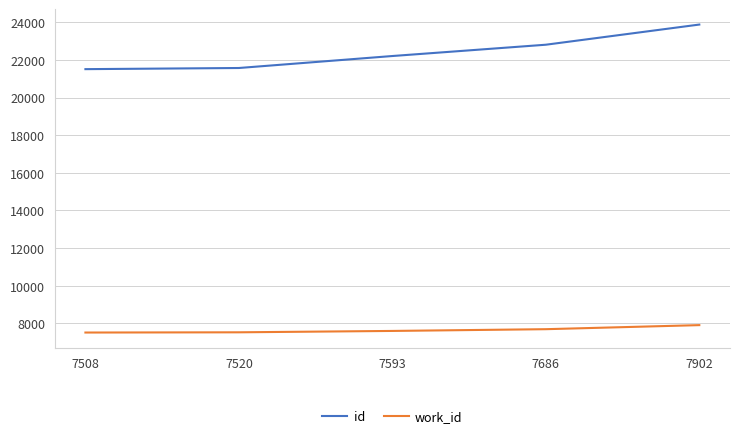

Which series has the largest range (max minus min)?

id